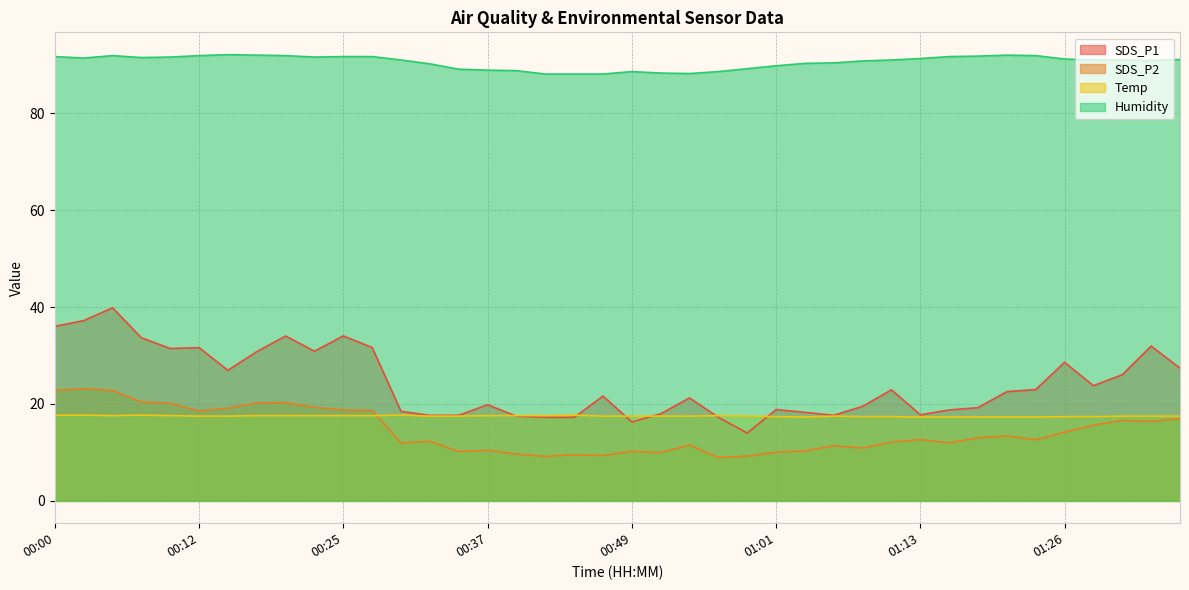

Reading left to right, transcribe all the data shown in this chart.

SDS_P1: 00:00=36.0	00:03=37.2	00:05=39.9	00:07=33.7	00:10=31.4	00:12=31.6	00:15=26.9	00:17=30.8	00:20=34.0	00:22=30.9	00:25=34.0	00:27=31.6	00:29=18.5	00:32=17.6	00:34=17.7	00:37=19.9	00:39=17.5	00:42=17.2	00:44=17.2	00:46=21.6	00:49=16.3	00:51=18.0	00:54=21.2	00:56=17.2	00:59=14.0	01:01=18.9	01:04=18.3	01:06=17.7	01:08=19.5	01:11=22.9	01:13=17.8	01:16=18.8	01:18=19.2	01:21=22.6	01:23=23.0	01:26=28.6	01:28=23.8	01:30=26.1	01:33=31.9	01:35=27.4
SDS_P2: 00:00=22.8	00:03=23.1	00:05=22.8	00:07=20.4	00:10=20.2	00:12=18.6	00:15=19.1	00:17=20.2	00:20=20.3	00:22=19.3	00:25=18.8	00:27=18.7	00:29=11.9	00:32=12.3	00:34=10.2	00:37=10.4	00:39=9.7	00:42=9.2	00:44=9.5	00:46=9.4	00:49=10.2	00:51=10.0	00:54=11.5	00:56=8.9	00:59=9.2	01:01=10.1	01:04=10.3	01:06=11.4	01:08=10.9	01:11=12.1	01:13=12.7	01:16=12.0	01:18=13.0	01:21=13.4	01:23=12.6	01:26=14.2	01:28=15.6	01:30=16.6	01:33=16.4	01:35=16.9
Temp: 00:00=17.7	00:03=17.7	00:05=17.6	00:07=17.7	00:10=17.6	00:12=17.5	00:15=17.5	00:17=17.6	00:20=17.6	00:22=17.6	00:25=17.6	00:27=17.6	00:29=17.7	00:32=17.5	00:34=17.5	00:37=17.6	00:39=17.6	00:42=17.6	00:44=17.7	00:46=17.5	00:49=17.5	00:51=17.5	00:54=17.5	00:56=17.6	00:59=17.5	01:01=17.4	01:04=17.3	01:06=17.5	01:08=17.4	01:11=17.4	01:13=17.3	01:16=17.3	01:18=17.3	01:21=17.3	01:23=17.3	01:26=17.4	01:28=17.4	01:30=17.5	01:33=17.5	01:35=17.5
Humidity: 00:00=91.7	00:03=91.4	00:05=91.9	00:07=91.5	00:10=91.6	00:12=91.9	00:15=92.1	00:17=92.0	00:20=91.9	00:22=91.6	00:25=91.7	00:27=91.7	00:29=91.0	00:32=90.2	00:34=89.1	00:37=88.9	00:39=88.8	00:42=88.1	00:44=88.1	00:46=88.1	00:49=88.6	00:51=88.3	00:54=88.2	00:56=88.6	00:59=89.2	01:01=89.8	01:04=90.3	01:06=90.4	01:08=90.8	01:11=91.0	01:13=91.3	01:16=91.7	01:18=91.8	01:21=92.0	01:23=91.9	01:26=91.2	01:28=91.0	01:30=91.0	01:33=90.9	01:35=91.1